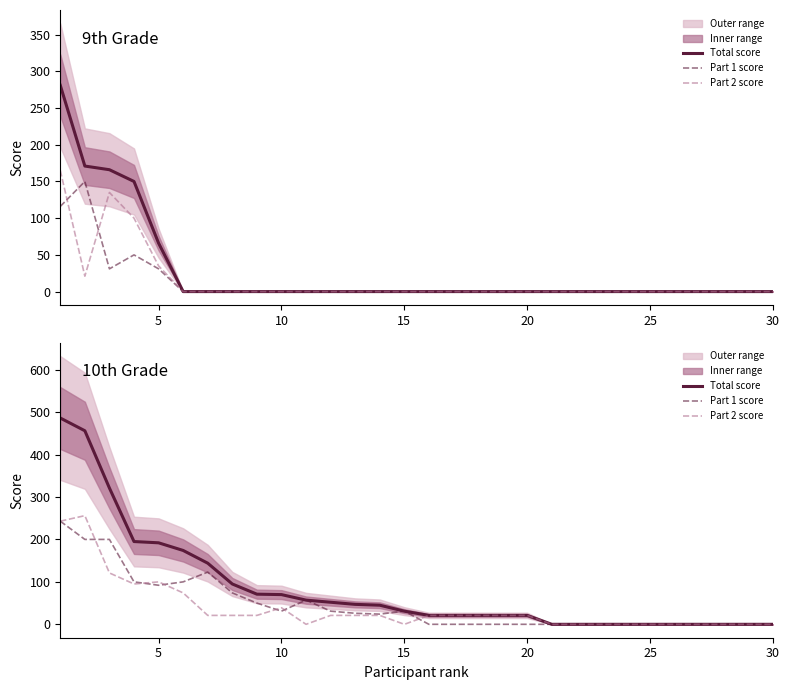

What is the highest value of the Part 2 score series?

256